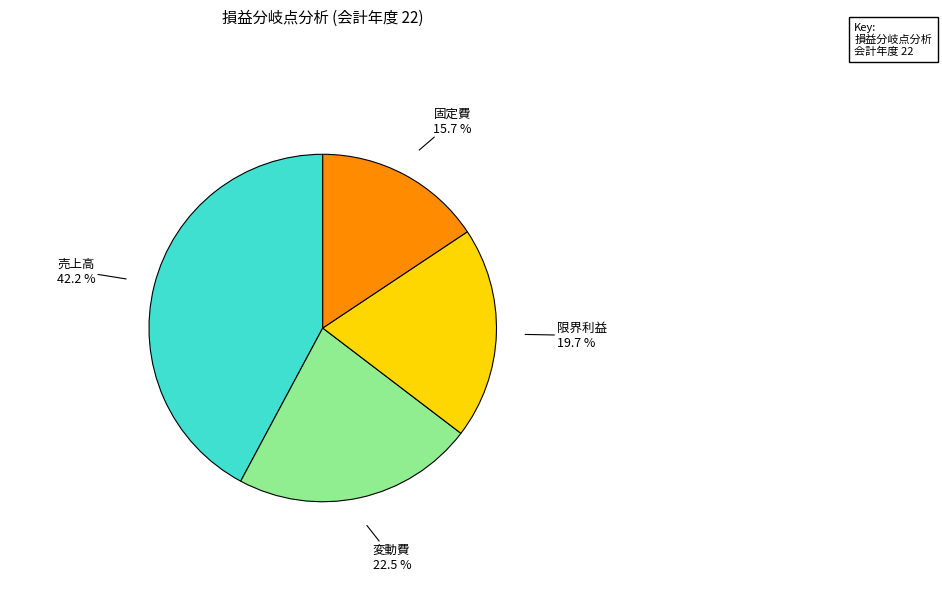

Between 固定費 and 売上高, which is larger?

売上高